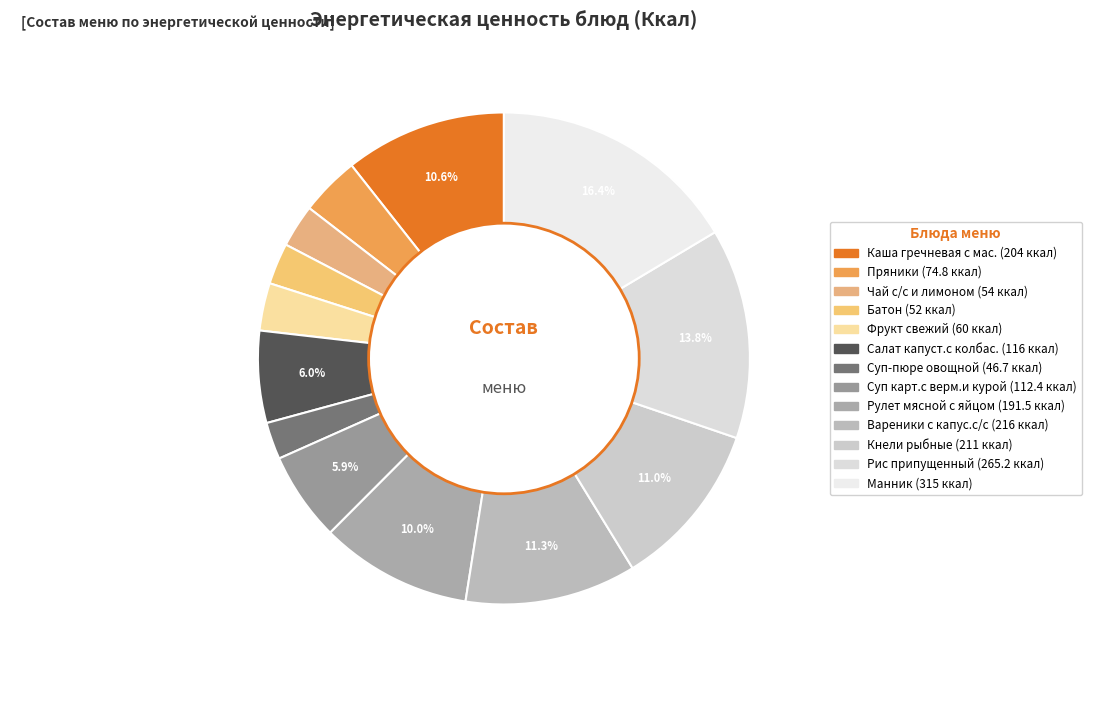

To the nearest percent, what is the difference between the Манник and Фрукт свежий slice percentages?

13%